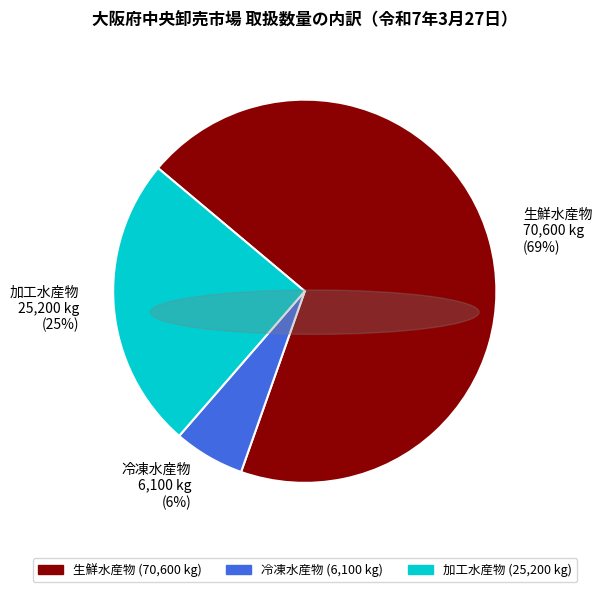

To the nearest percent, what is the difference between the 生鮮水産物 and 冷凍水産物 slice percentages?

63%